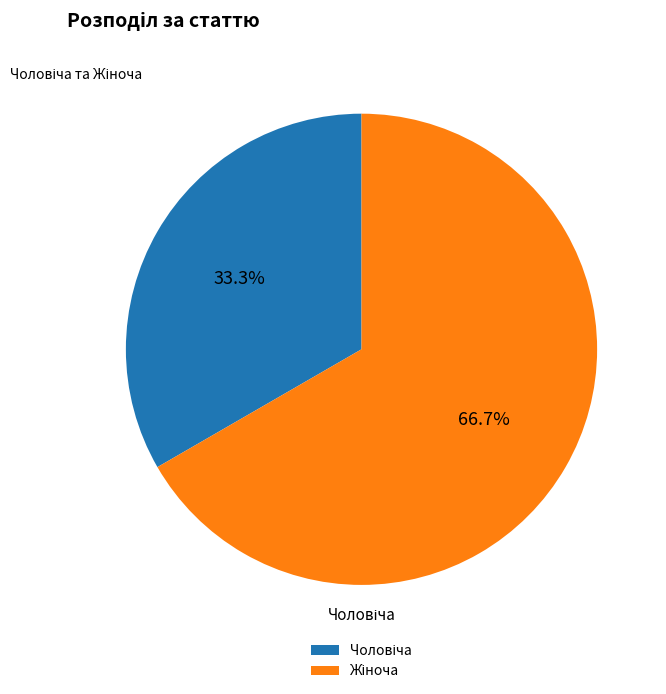

Combined, what portion of the pie is Чоловіча and Жіноча?

100.0%